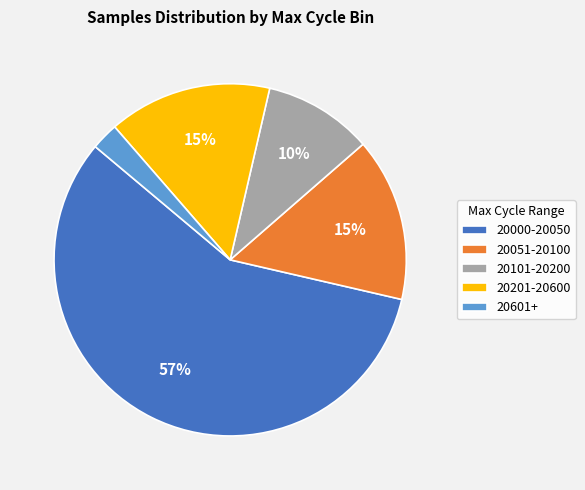

What is the smallest slice in the pie chart?

20601+